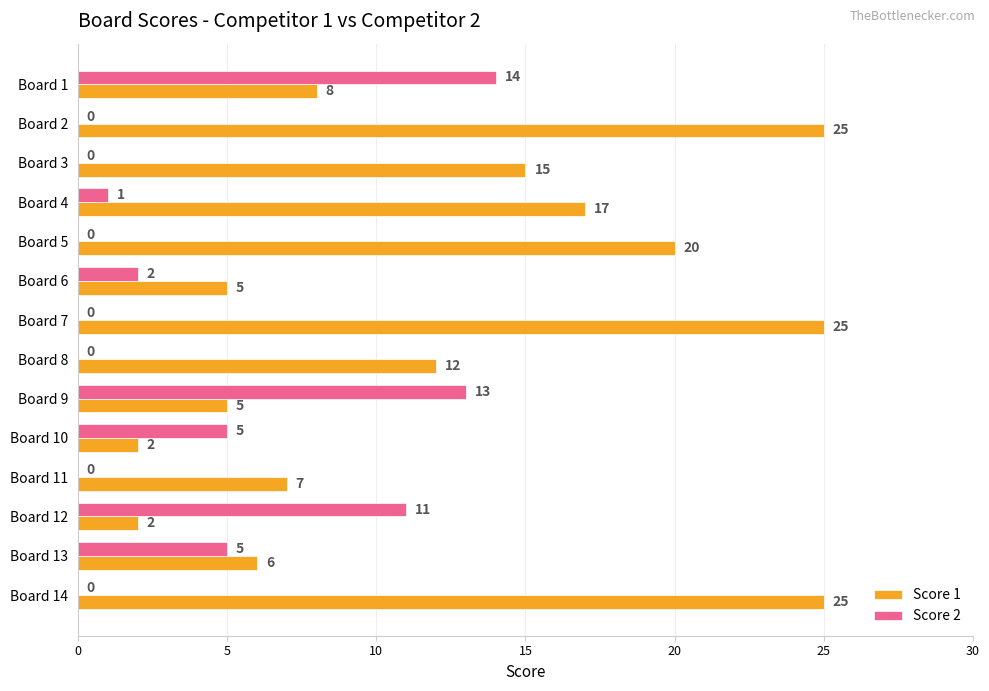

Which series changed the most between Board 1 and Board 12?

Score 1